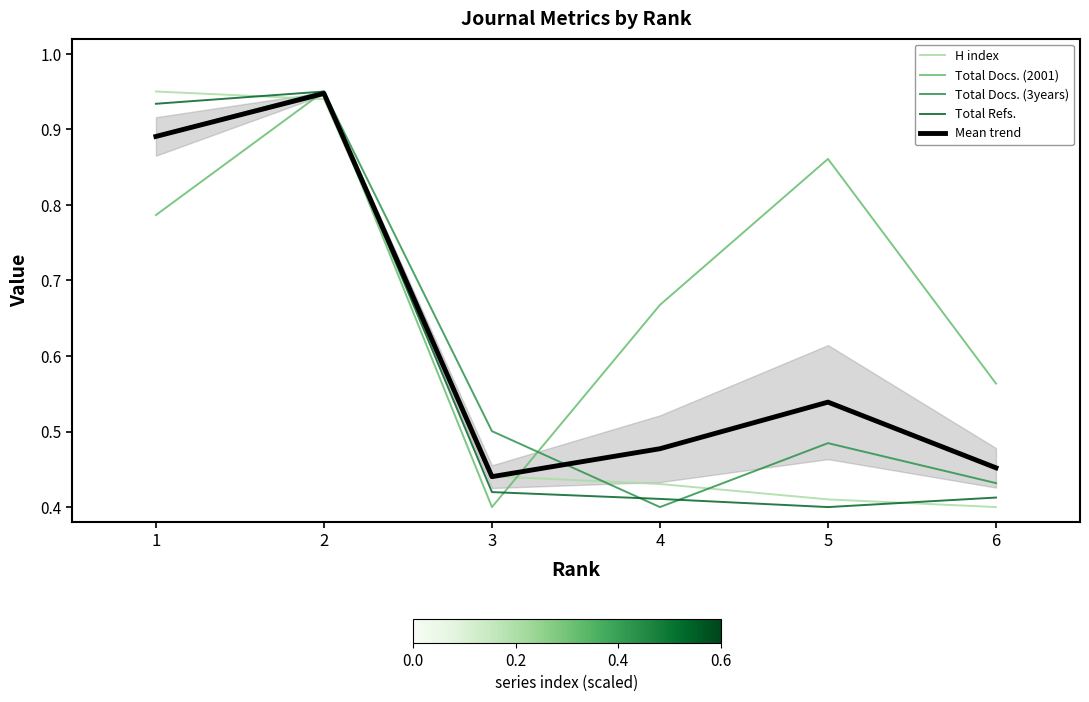

Between 6 and 3, which is larger?

3